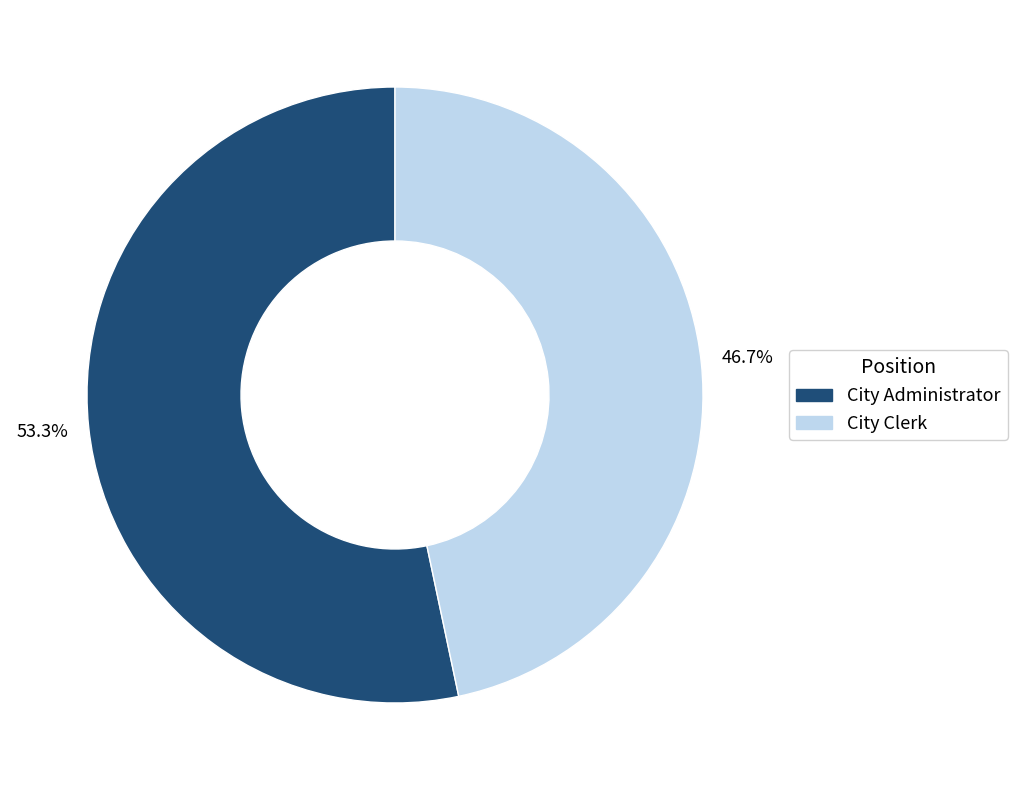

To the nearest percent, what is the average slice percentage?

50%